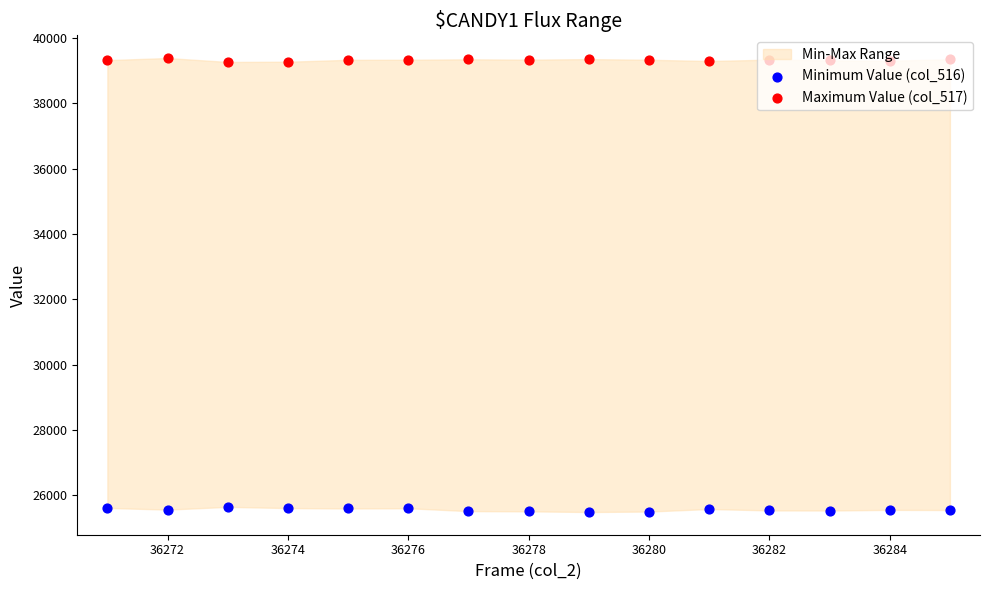

Which series has the widest spread of Y values?

Minimum Value (col_516)